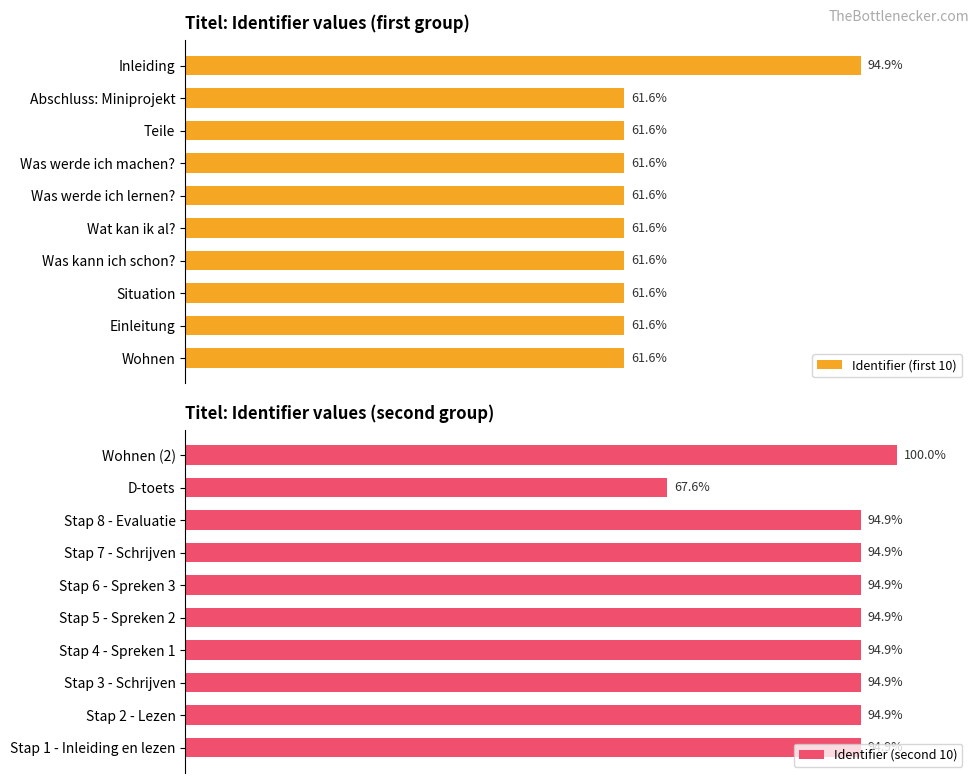

Which category has the highest value in the Identifier (first 10) series?

Inleiding